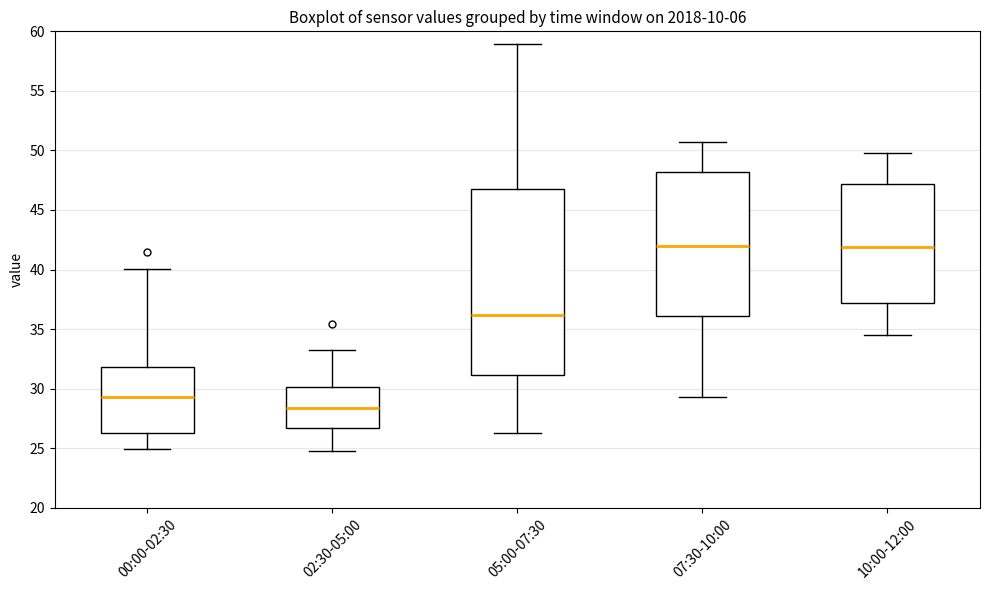

Where does the upper whisker of the box for 05:00-07:30 end on the y-axis? The values are not printed on the chart, so give them approximately, as read against the axis.

59.0